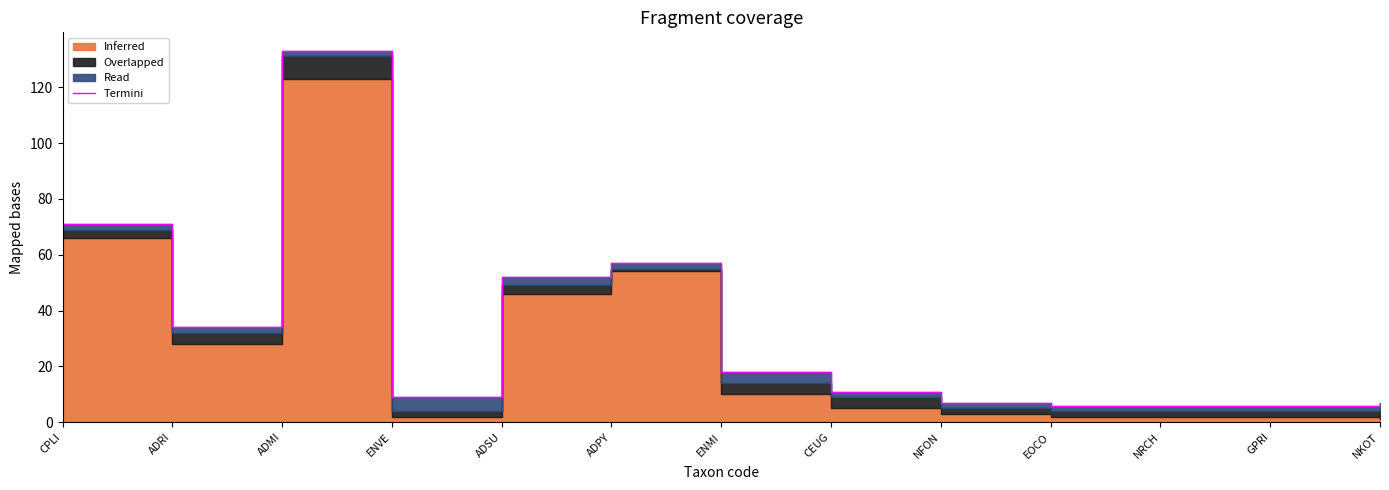

What is the difference between the second highest and second lowest values?

65